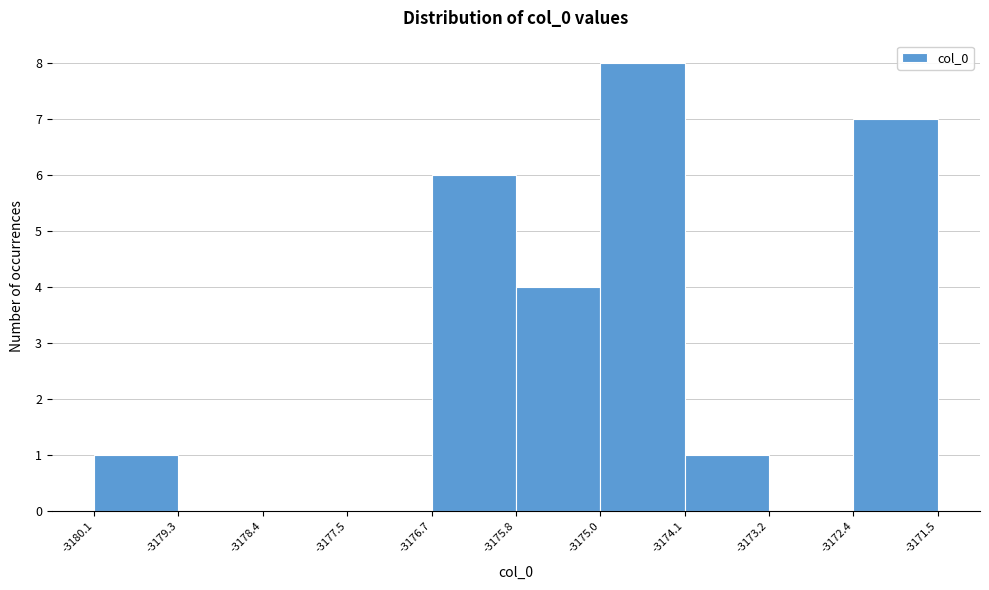

Reading left to right, list every bar in this chart as the range it spans on the x-axis followed by its height. The values are not printed on the chart, so give them approximately, as read against the axis.

-3180.1 to -3179.3: 1
-3179.3 to -3178.4: 0
-3178.4 to -3177.5: 0
-3177.5 to -3176.7: 0
-3176.7 to -3175.8: 6
-3175.8 to -3175.0: 4
-3175.0 to -3174.1: 8
-3174.1 to -3173.2: 1
-3173.2 to -3172.4: 0
-3172.4 to -3171.5: 7